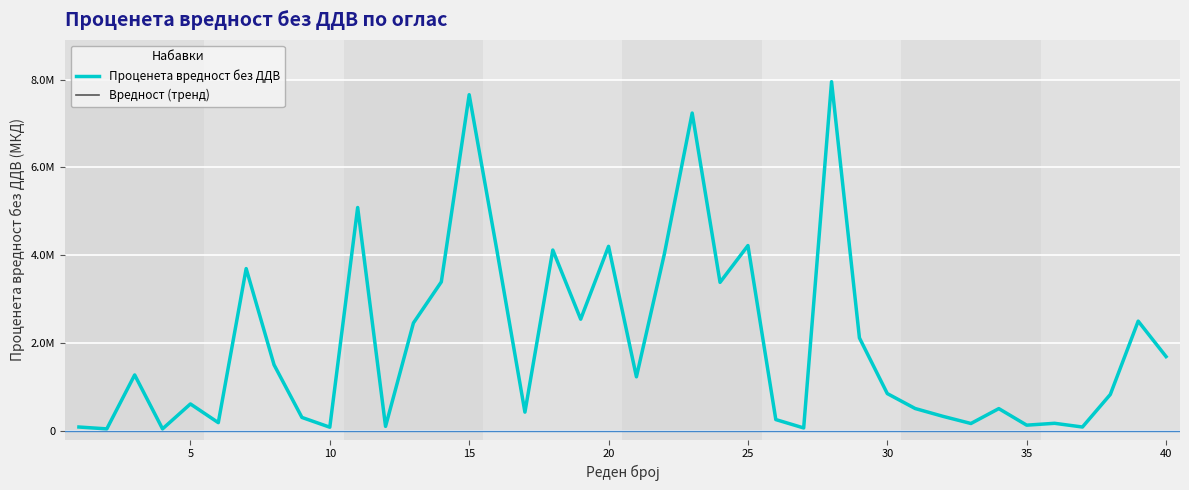

Does the chart display data point markers on the line(s)?

No